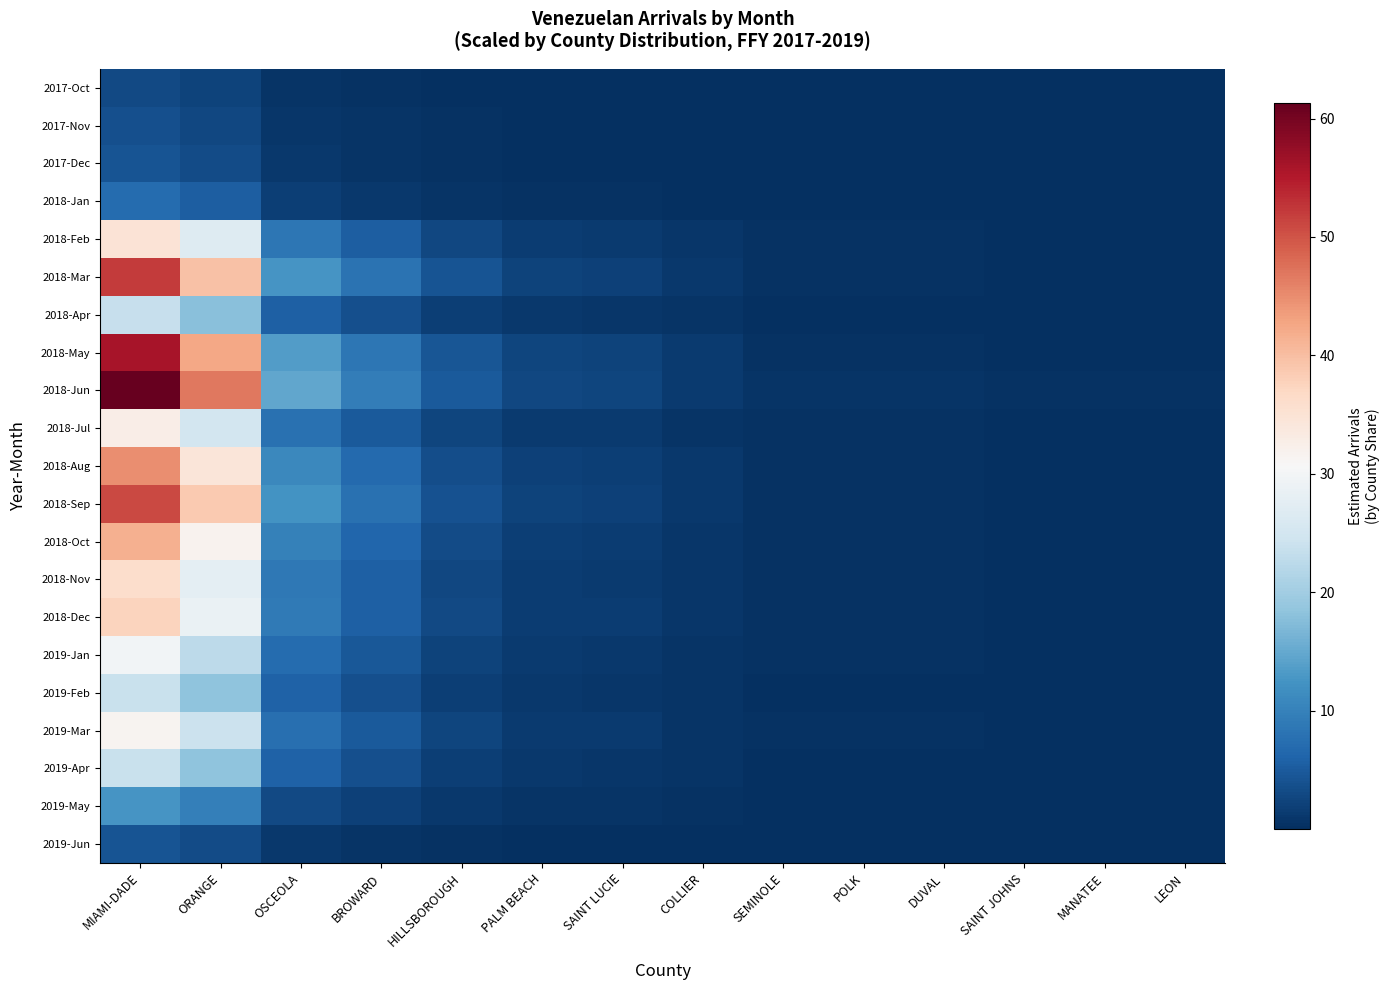

Reading right to left, list all the values displayed in this chart.

2017-Oct: LEON=0.0	MANATEE=0.0	SAINT JOHNS=0.0	DUVAL=0.0	POLK=0.0	SEMINOLE=0.0	COLLIER=0.1	SAINT LUCIE=0.1	PALM BEACH=0.1	HILLSBOROUGH=0.2	BROWARD=0.5	OSCEOLA=0.7	ORANGE=2.2	MIAMI-DADE=2.9
2017-Nov: LEON=0.0	MANATEE=0.0	SAINT JOHNS=0.0	DUVAL=0.0	POLK=0.0	SEMINOLE=0.0	COLLIER=0.1	SAINT LUCIE=0.1	PALM BEACH=0.2	HILLSBOROUGH=0.3	BROWARD=0.6	OSCEOLA=0.9	ORANGE=2.9	MIAMI-DADE=3.8
2017-Dec: LEON=0.0	MANATEE=0.0	SAINT JOHNS=0.0	DUVAL=0.0	POLK=0.0	SEMINOLE=0.0	COLLIER=0.1	SAINT LUCIE=0.2	PALM BEACH=0.2	HILLSBOROUGH=0.3	BROWARD=0.6	OSCEOLA=1.0	ORANGE=3.2	MIAMI-DADE=4.2
2018-Jan: LEON=0.0	MANATEE=0.0	SAINT JOHNS=0.0	DUVAL=0.1	POLK=0.1	SEMINOLE=0.1	COLLIER=0.2	SAINT LUCIE=0.3	PALM BEACH=0.3	HILLSBOROUGH=0.6	BROWARD=1.1	OSCEOLA=1.7	ORANGE=5.4	MIAMI-DADE=7.1
2018-Feb: LEON=0.2	MANATEE=0.2	SAINT JOHNS=0.2	DUVAL=0.3	POLK=0.3	SEMINOLE=0.3	COLLIER=0.8	SAINT LUCIE=1.4	PALM BEACH=1.5	HILLSBOROUGH=2.8	BROWARD=5.3	OSCEOLA=8.4	ORANGE=26.6	MIAMI-DADE=34.9
2018-Mar: LEON=0.2	MANATEE=0.2	SAINT JOHNS=0.2	DUVAL=0.5	POLK=0.5	SEMINOLE=0.5	COLLIER=1.1	SAINT LUCIE=2.1	PALM BEACH=2.3	HILLSBOROUGH=4.1	BROWARD=8.0	OSCEOLA=12.6	ORANGE=39.7	MIAMI-DADE=52.1
2018-Apr: LEON=0.1	MANATEE=0.1	SAINT JOHNS=0.1	DUVAL=0.2	POLK=0.2	SEMINOLE=0.2	COLLIER=0.5	SAINT LUCIE=0.9	PALM BEACH=1.0	HILLSBOROUGH=1.9	BROWARD=3.6	OSCEOLA=5.7	ORANGE=17.9	MIAMI-DADE=23.5
2018-May: LEON=0.2	MANATEE=0.2	SAINT JOHNS=0.2	DUVAL=0.5	POLK=0.5	SEMINOLE=0.5	COLLIER=1.2	SAINT LUCIE=2.2	PALM BEACH=2.4	HILLSBOROUGH=4.4	BROWARD=8.6	OSCEOLA=13.5	ORANGE=42.6	MIAMI-DADE=55.8
2018-Jun: LEON=0.3	MANATEE=0.3	SAINT JOHNS=0.3	DUVAL=0.5	POLK=0.5	SEMINOLE=0.5	COLLIER=1.3	SAINT LUCIE=2.4	PALM BEACH=2.7	HILLSBOROUGH=4.8	BROWARD=9.4	OSCEOLA=14.8	ORANGE=46.8	MIAMI-DADE=61.3
2018-Jul: LEON=0.1	MANATEE=0.1	SAINT JOHNS=0.1	DUVAL=0.3	POLK=0.3	SEMINOLE=0.3	COLLIER=0.7	SAINT LUCIE=1.3	PALM BEACH=1.4	HILLSBOROUGH=2.6	BROWARD=5.0	OSCEOLA=7.9	ORANGE=25.0	MIAMI-DADE=32.8
2018-Aug: LEON=0.2	MANATEE=0.2	SAINT JOHNS=0.2	DUVAL=0.4	POLK=0.4	SEMINOLE=0.4	COLLIER=1.0	SAINT LUCIE=1.8	PALM BEACH=2.0	HILLSBOROUGH=3.5	BROWARD=6.9	OSCEOLA=10.8	ORANGE=34.3	MIAMI-DADE=44.9
2018-Sep: LEON=0.2	MANATEE=0.2	SAINT JOHNS=0.2	DUVAL=0.4	POLK=0.4	SEMINOLE=0.4	COLLIER=1.1	SAINT LUCIE=2.0	PALM BEACH=2.2	HILLSBOROUGH=4.0	BROWARD=7.8	OSCEOLA=12.3	ORANGE=38.8	MIAMI-DADE=50.8
2018-Oct: LEON=0.2	MANATEE=0.2	SAINT JOHNS=0.2	DUVAL=0.4	POLK=0.4	SEMINOLE=0.4	COLLIER=0.9	SAINT LUCIE=1.6	PALM BEACH=1.8	HILLSBOROUGH=3.3	BROWARD=6.4	OSCEOLA=10.0	ORANGE=31.7	MIAMI-DADE=41.6
2018-Nov: LEON=0.2	MANATEE=0.2	SAINT JOHNS=0.2	DUVAL=0.3	POLK=0.3	SEMINOLE=0.3	COLLIER=0.8	SAINT LUCIE=1.4	PALM BEACH=1.6	HILLSBOROUGH=2.9	BROWARD=5.5	OSCEOLA=8.7	ORANGE=27.6	MIAMI-DADE=36.1
2018-Dec: LEON=0.2	MANATEE=0.2	SAINT JOHNS=0.2	DUVAL=0.3	POLK=0.3	SEMINOLE=0.3	COLLIER=0.8	SAINT LUCIE=1.5	PALM BEACH=1.6	HILLSBOROUGH=3.0	BROWARD=5.7	OSCEOLA=9.0	ORANGE=28.5	MIAMI-DADE=37.4
2019-Jan: LEON=0.1	MANATEE=0.1	SAINT JOHNS=0.1	DUVAL=0.3	POLK=0.3	SEMINOLE=0.3	COLLIER=0.7	SAINT LUCIE=1.2	PALM BEACH=1.3	HILLSBOROUGH=2.4	BROWARD=4.6	OSCEOLA=7.2	ORANGE=22.8	MIAMI-DADE=29.8
2019-Feb: LEON=0.1	MANATEE=0.1	SAINT JOHNS=0.1	DUVAL=0.2	POLK=0.2	SEMINOLE=0.2	COLLIER=0.5	SAINT LUCIE=0.9	PALM BEACH=1.0	HILLSBOROUGH=1.9	BROWARD=3.7	OSCEOLA=5.8	ORANGE=18.3	MIAMI-DADE=23.9
2019-Mar: LEON=0.1	MANATEE=0.1	SAINT JOHNS=0.1	DUVAL=0.3	POLK=0.3	SEMINOLE=0.3	COLLIER=0.7	SAINT LUCIE=1.2	PALM BEACH=1.4	HILLSBOROUGH=2.5	BROWARD=4.8	OSCEOLA=7.6	ORANGE=24.0	MIAMI-DADE=31.5
2019-Apr: LEON=0.1	MANATEE=0.1	SAINT JOHNS=0.1	DUVAL=0.2	POLK=0.2	SEMINOLE=0.2	COLLIER=0.5	SAINT LUCIE=0.9	PALM BEACH=1.0	HILLSBOROUGH=1.9	BROWARD=3.7	OSCEOLA=5.8	ORANGE=18.3	MIAMI-DADE=23.9
2019-May: LEON=0.1	MANATEE=0.1	SAINT JOHNS=0.1	DUVAL=0.1	POLK=0.1	SEMINOLE=0.1	COLLIER=0.3	SAINT LUCIE=0.5	PALM BEACH=0.6	HILLSBOROUGH=1.0	BROWARD=1.9	OSCEOLA=3.0	ORANGE=9.6	MIAMI-DADE=12.6
2019-Jun: LEON=0.0	MANATEE=0.0	SAINT JOHNS=0.0	DUVAL=0.0	POLK=0.0	SEMINOLE=0.0	COLLIER=0.1	SAINT LUCIE=0.2	PALM BEACH=0.2	HILLSBOROUGH=0.3	BROWARD=0.6	OSCEOLA=1.0	ORANGE=3.2	MIAMI-DADE=4.2